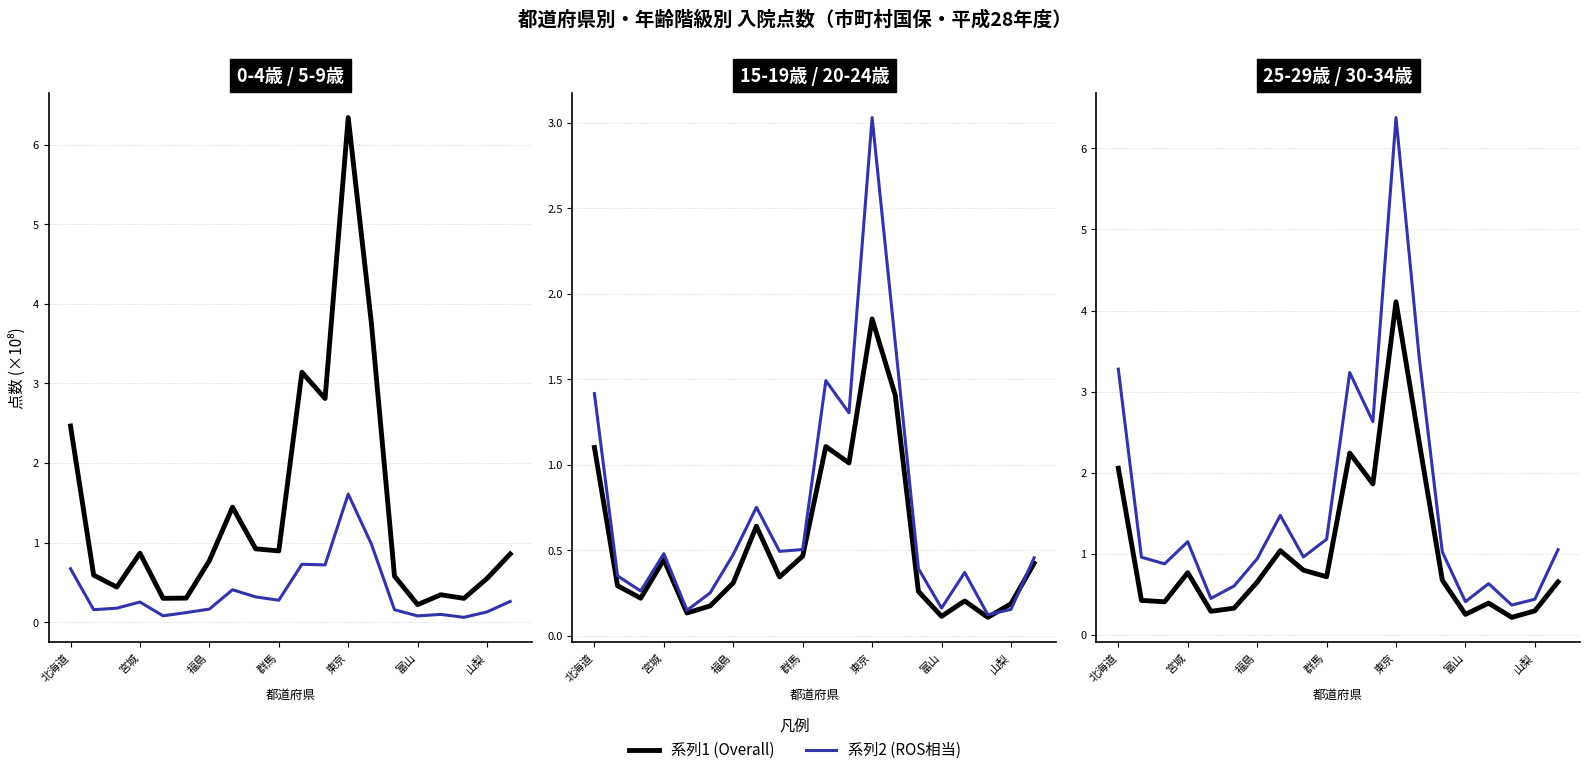

The 15-19歳 series shows 1.0 at 11. True or false?

True